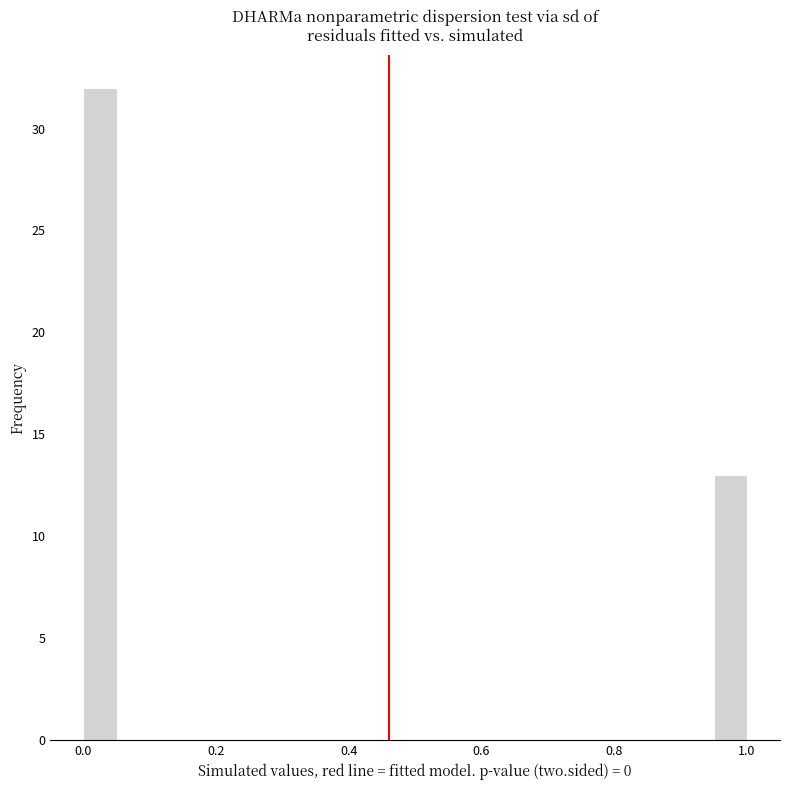

Read against the x-axis, roughly where is the centre of the tallest bar?

0.02